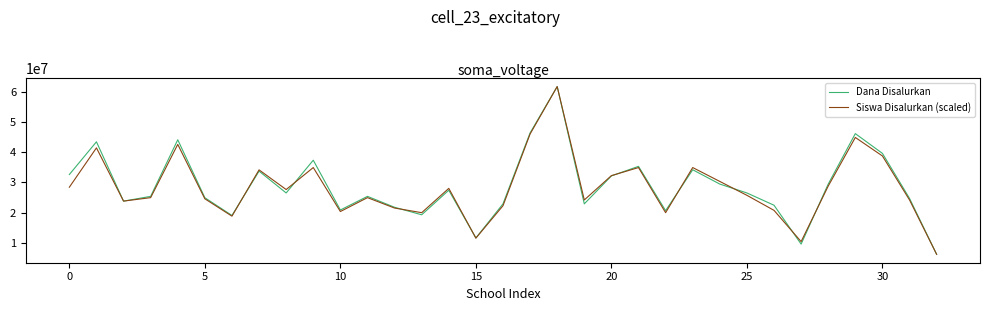

What is the minimum value for Siswa Disalurkan (scaled)?

6300000.0